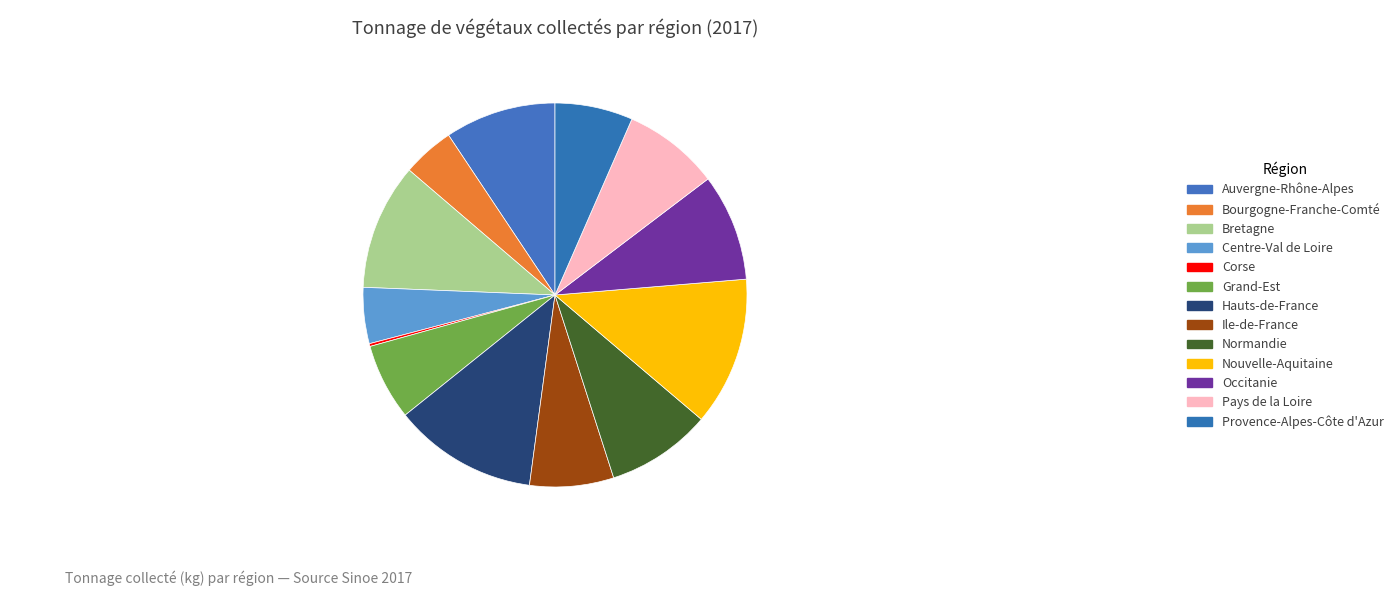

What is the largest slice in the pie chart?

Nouvelle-Aquitaine